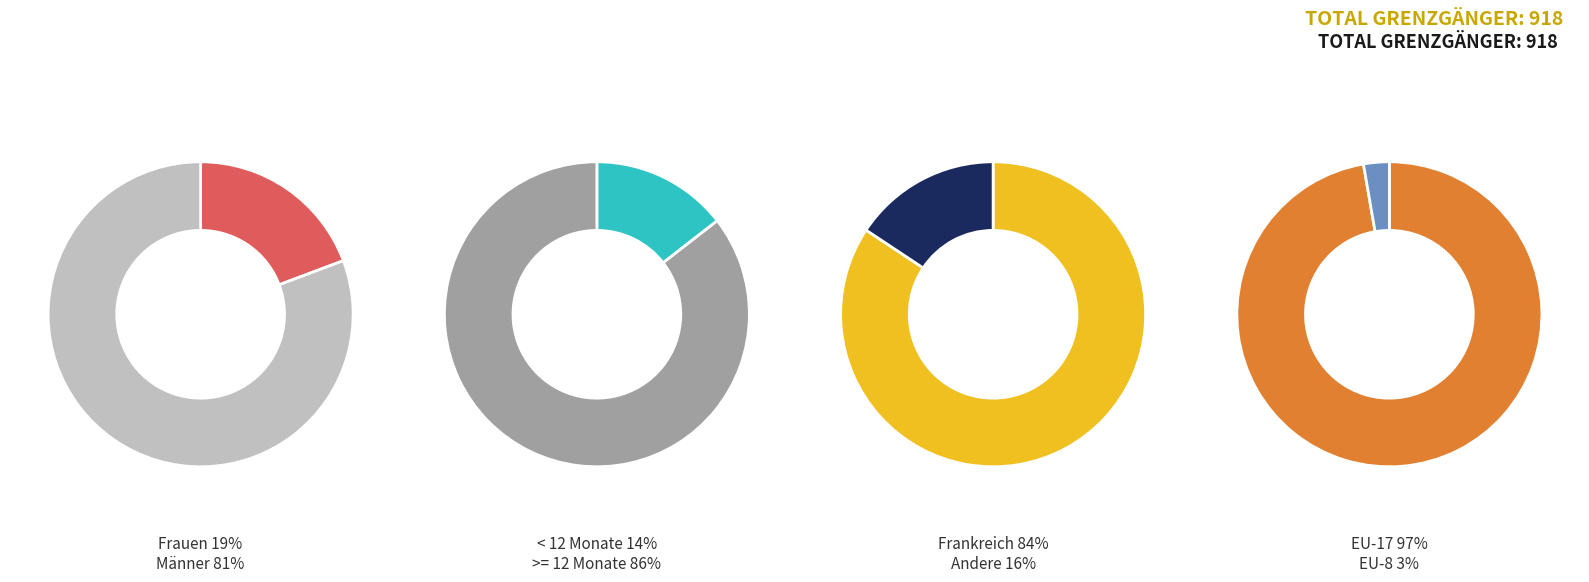

Is there a majority slice in this chart?

Yes